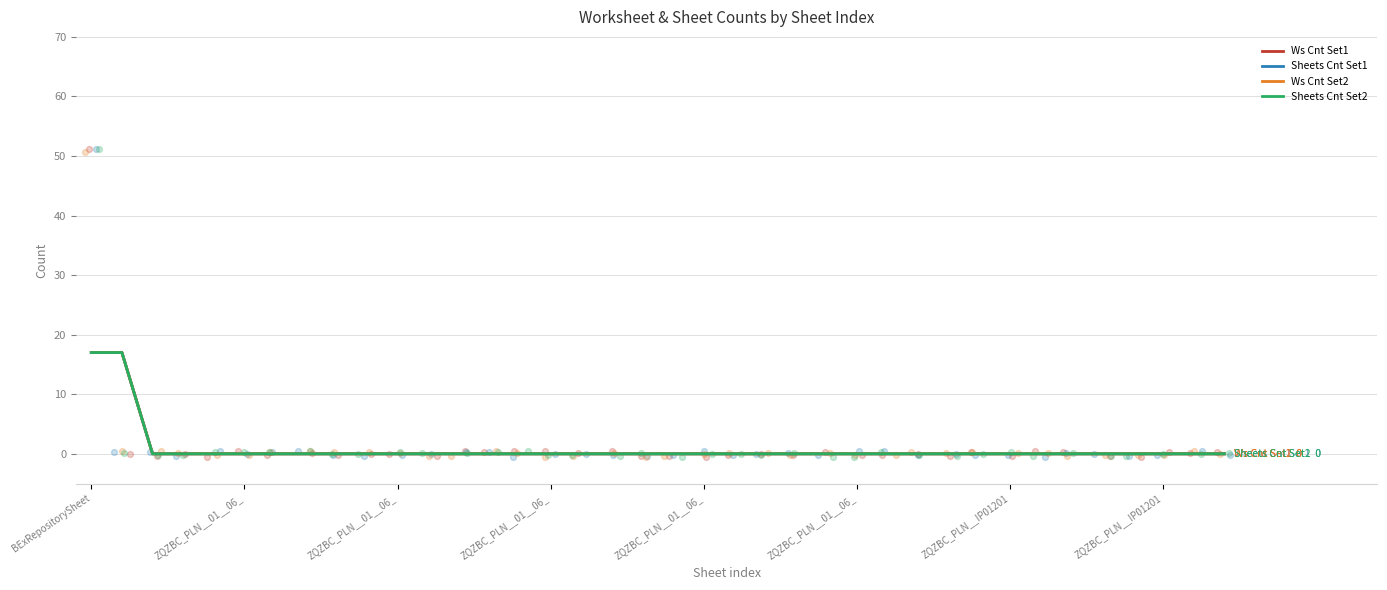

At how many categories does at least one series exceed 6?

2